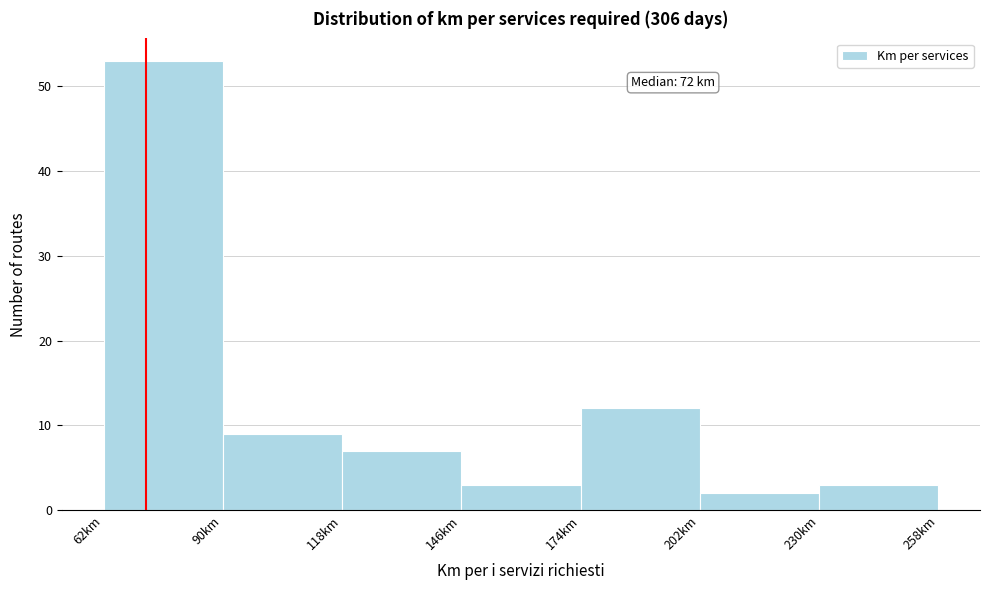

Which range on the x-axis has the tallest bar?

62 to 90